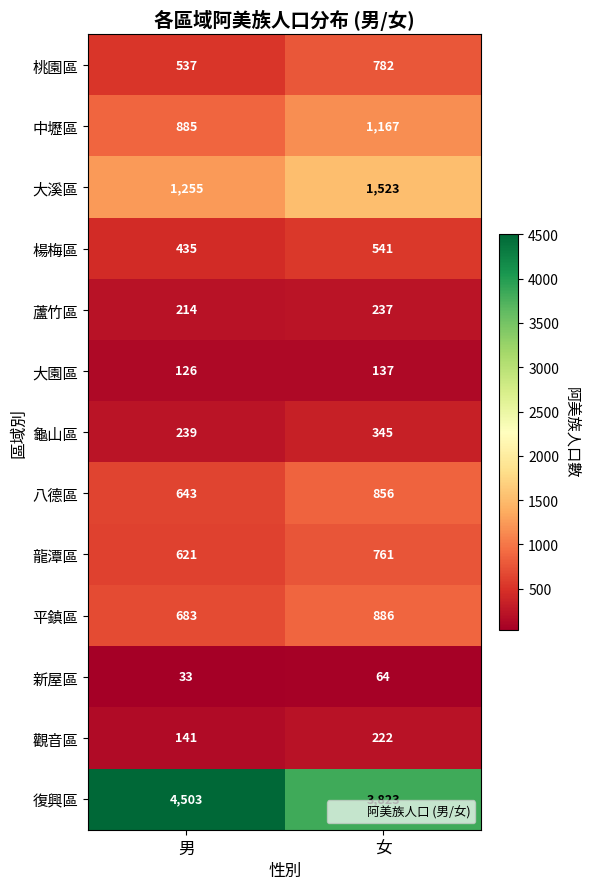

What is the difference between the highest and lowest values at 男?

4470